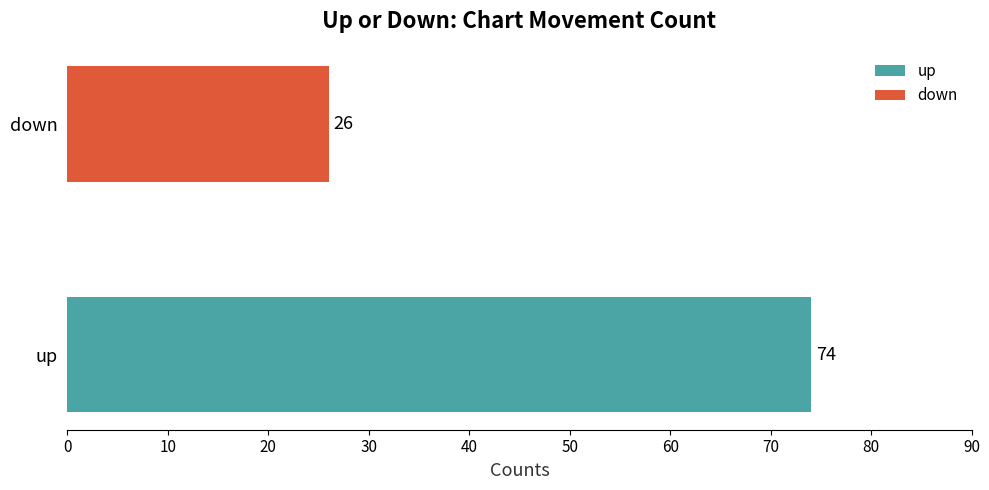

Count the values in the range 26 to 74.

2